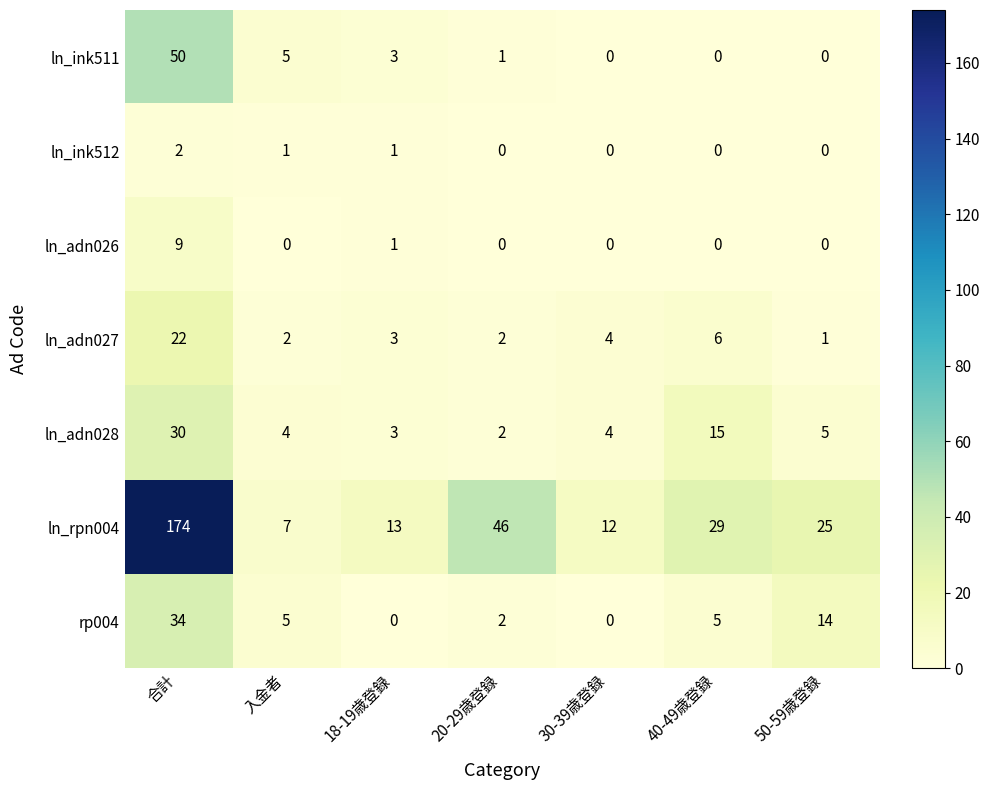

What is the difference between the maximum and second lowest values in the ln_adn026 series?

9